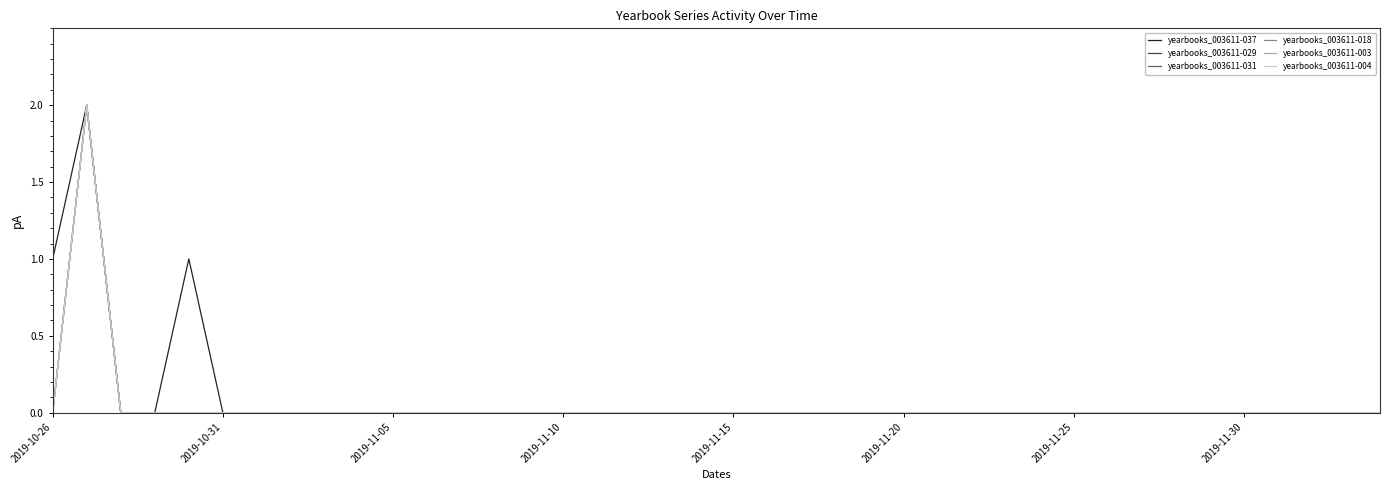

Does the chart have visible grid lines?

No